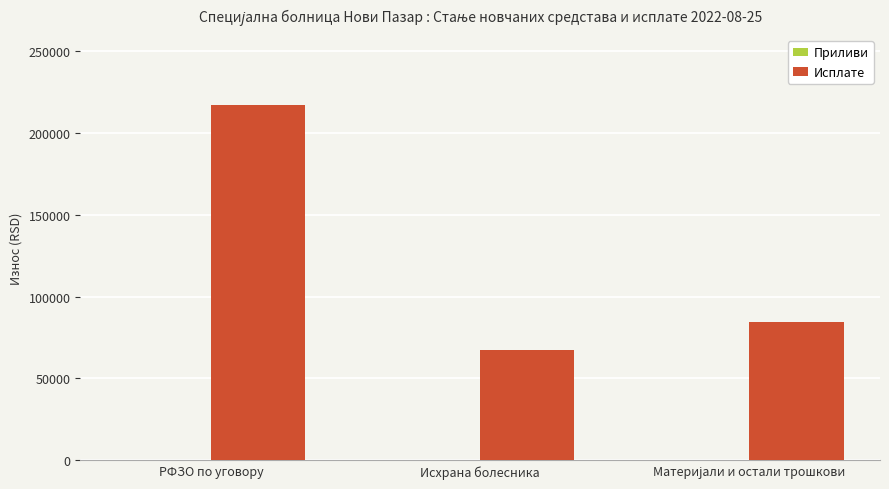

The chart shows a value of 67433.3 at Исхрана болесника. True or false?

True